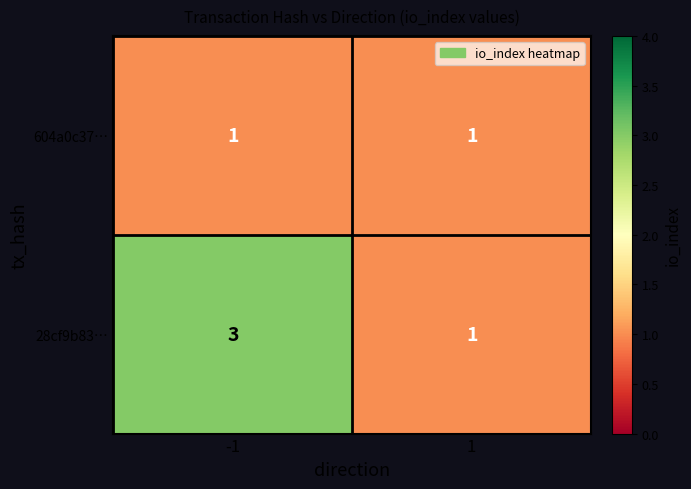

List the series in order of their peak value, lowest first.

604a0c37…, 28cf9b83…